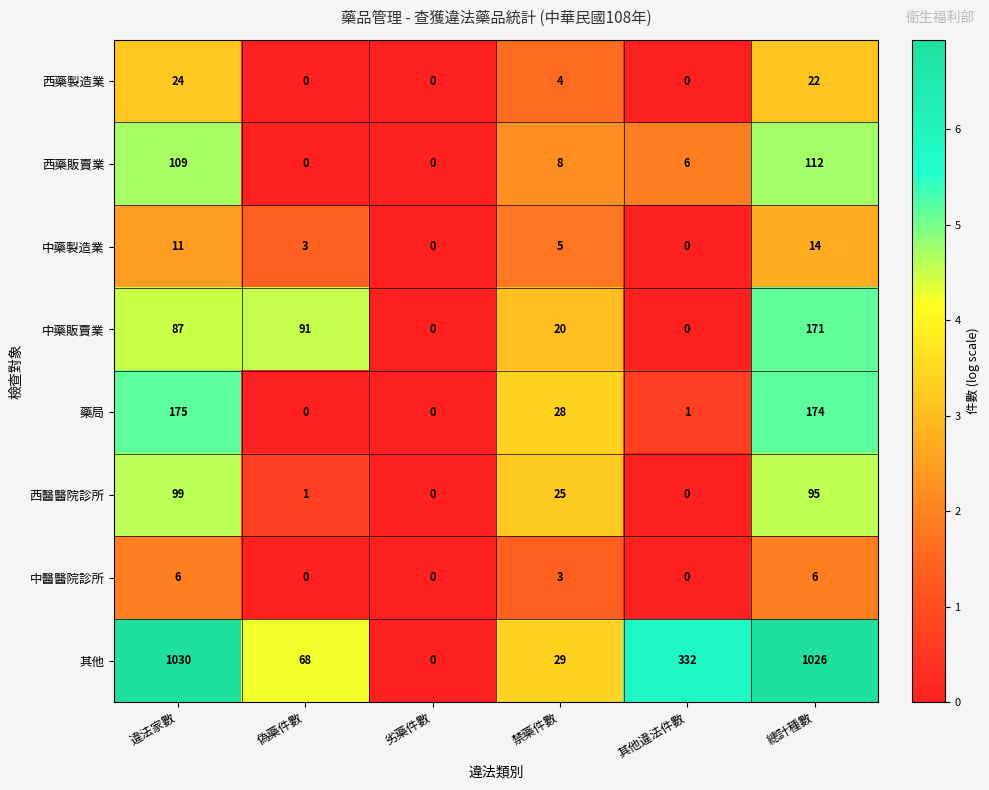

What is the difference between the maximum and second lowest values in the 其他 series?

1001